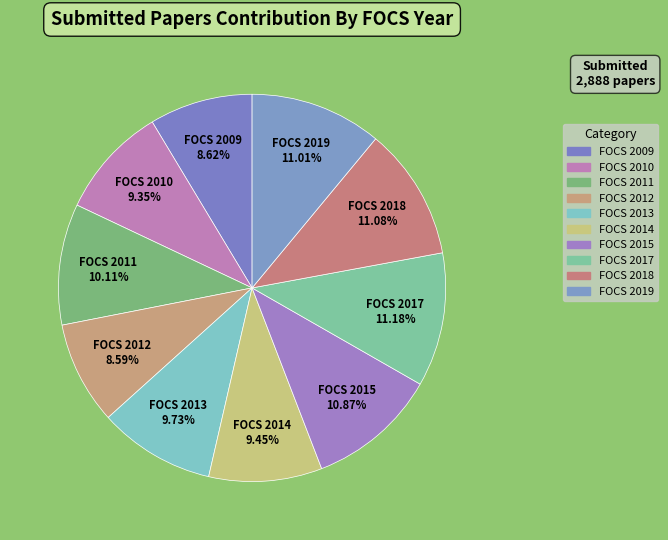

Approximately how many times larger is the value at FOCS 2009 compared to FOCS 2014?

0.9